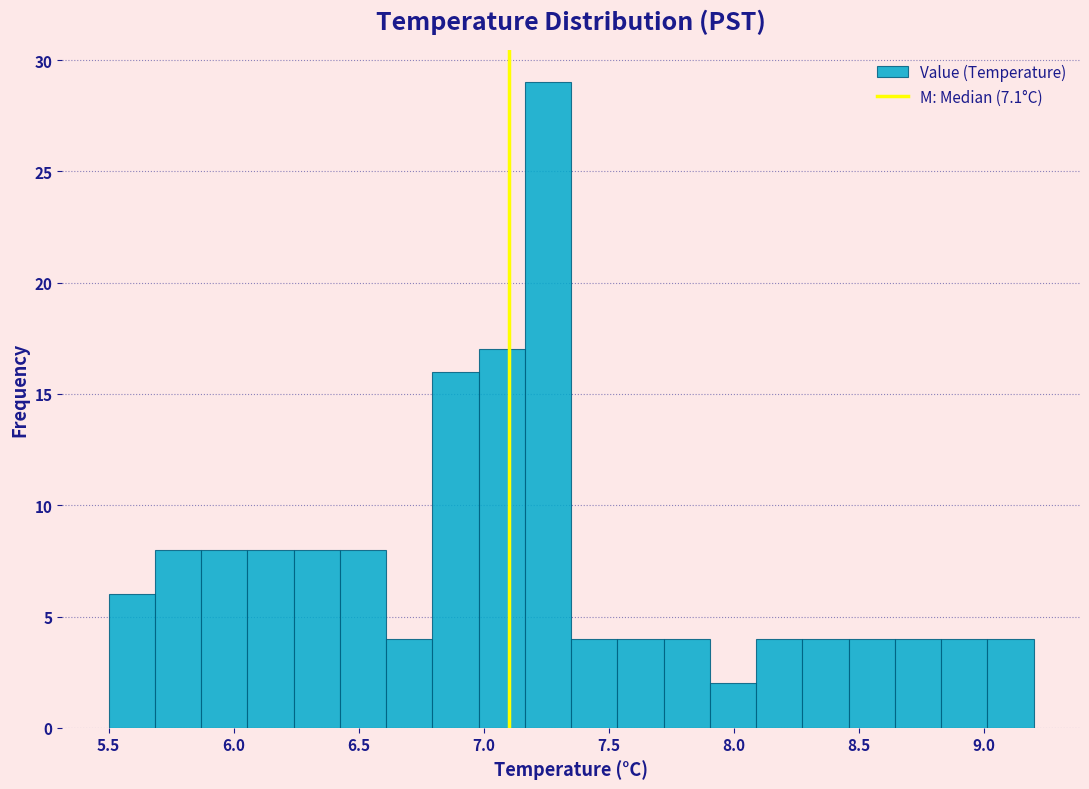

Read against the x-axis, roughly where is the centre of the tallest bar?

7.25